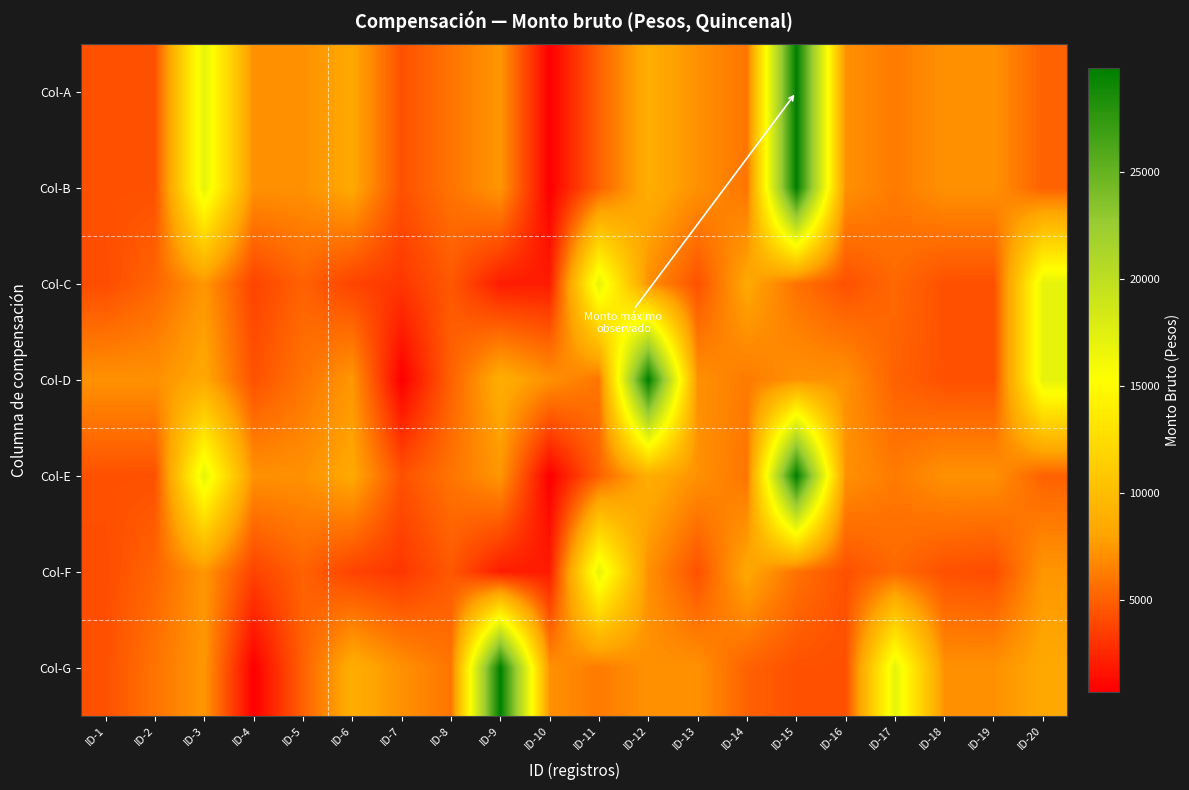

Which series has the largest total across all categories?

Col-A